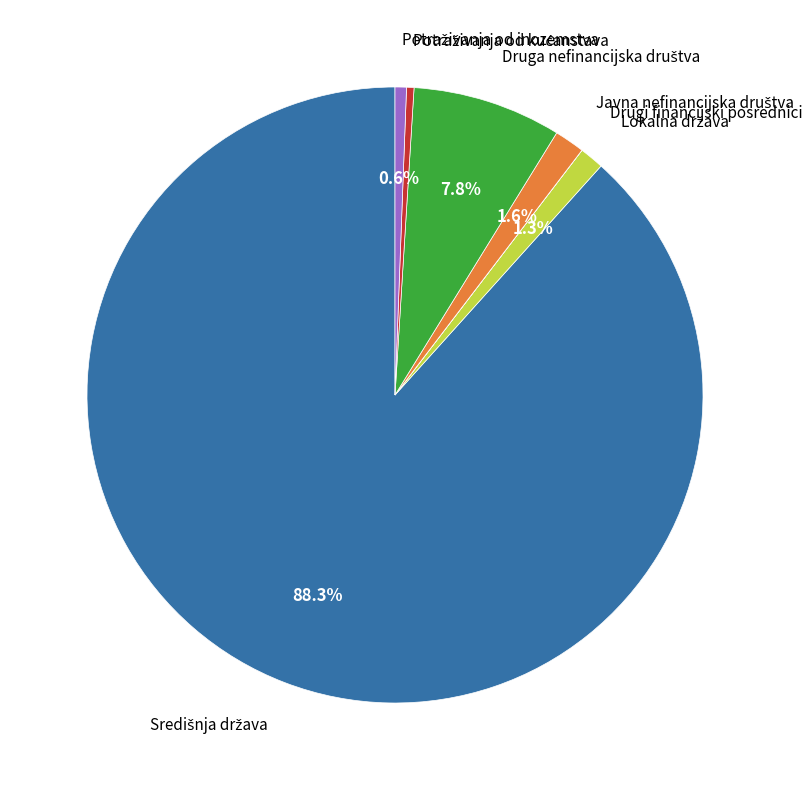

What is the change in value from Lokalna država to Drugi financijski posrednici?

-337424